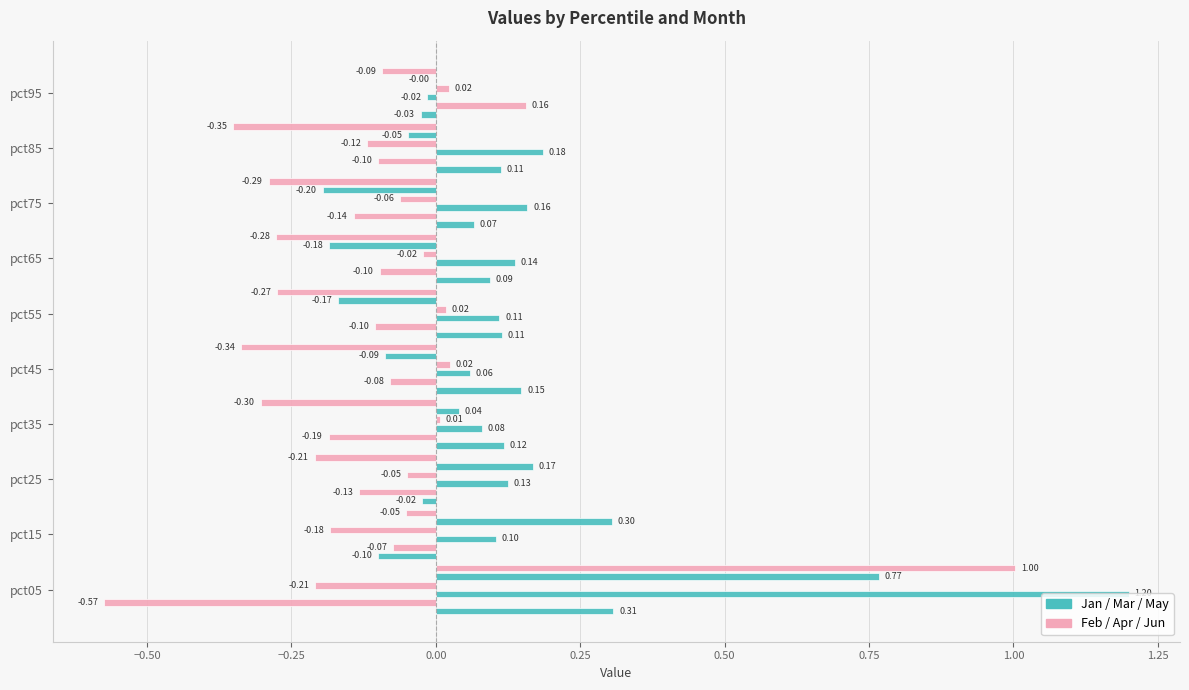

How many positive values does the Apr series have?

4